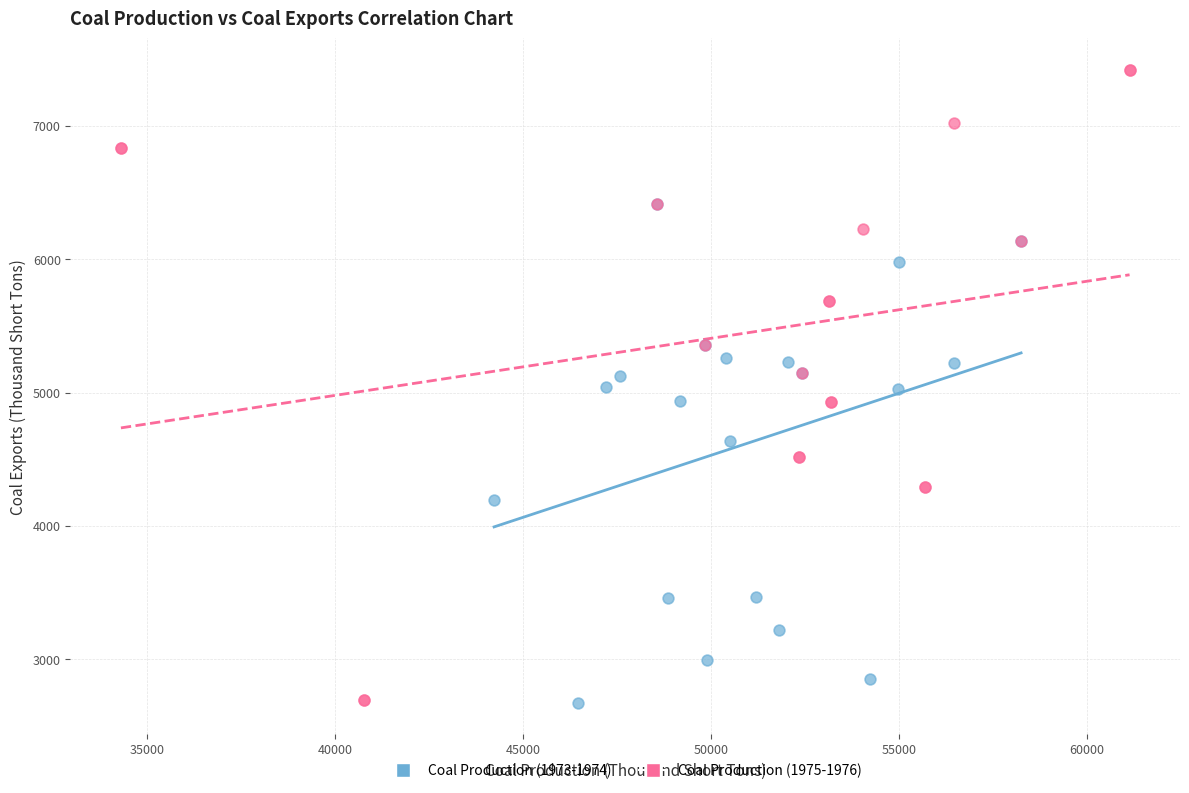

Which series contains the highest Y value?

Coal Production (1975-1976)